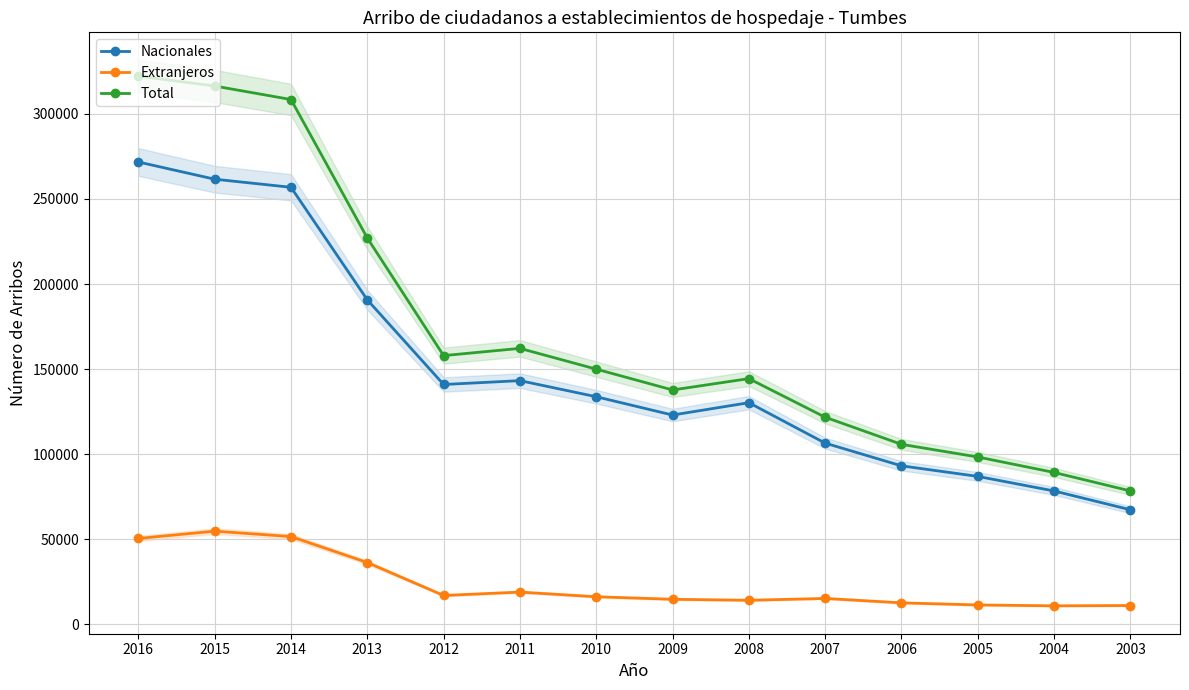

The value of Nacionales at 2012 is 236674. True or false?

False